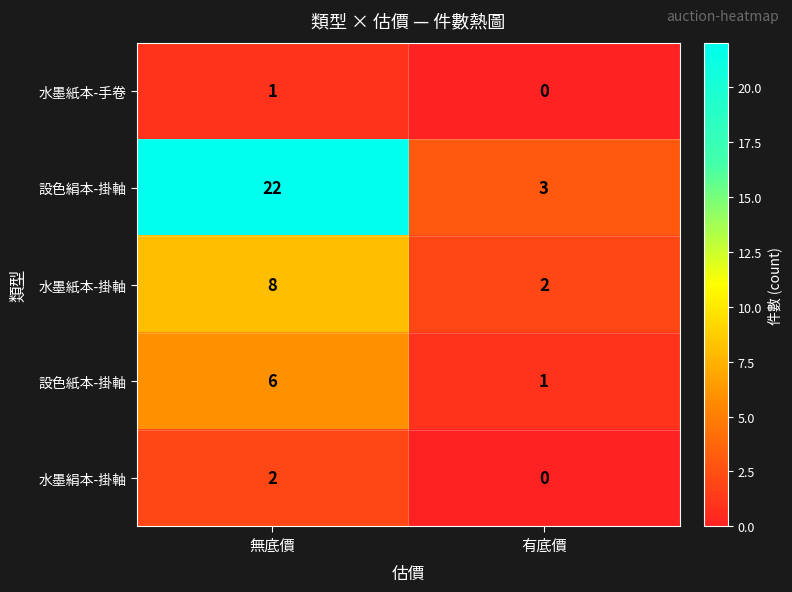

Which series has the largest total across all categories?

設色絹本-掛軸